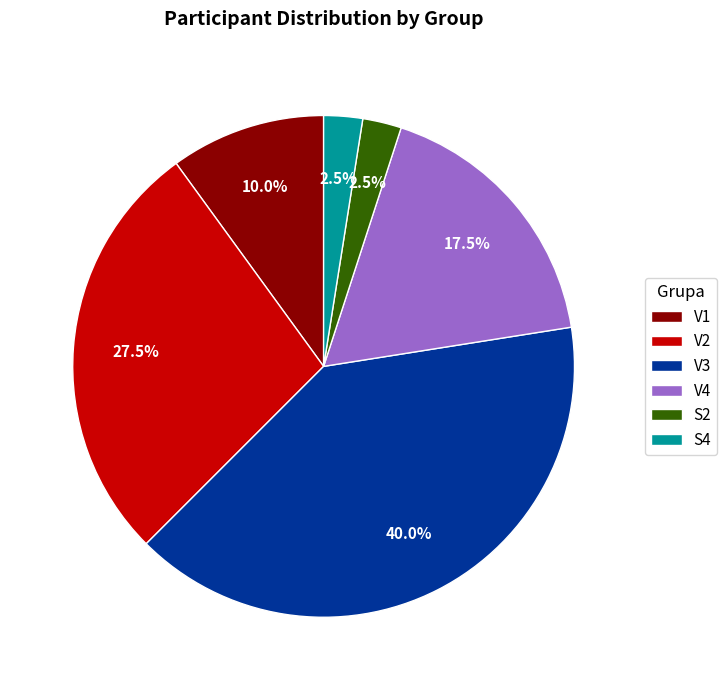

Approximately how many times larger is the value at S4 compared to S2?

1.0